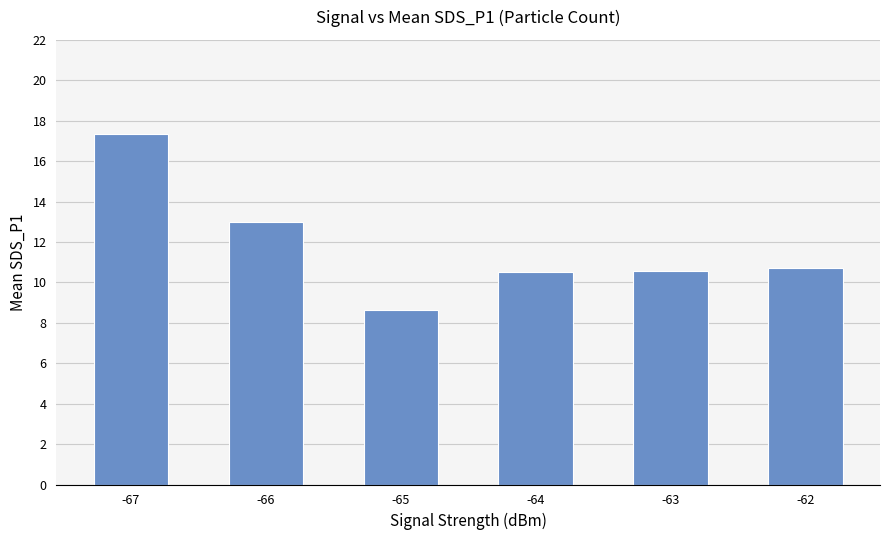

True or false: the data shows 17.3 at -67.

True